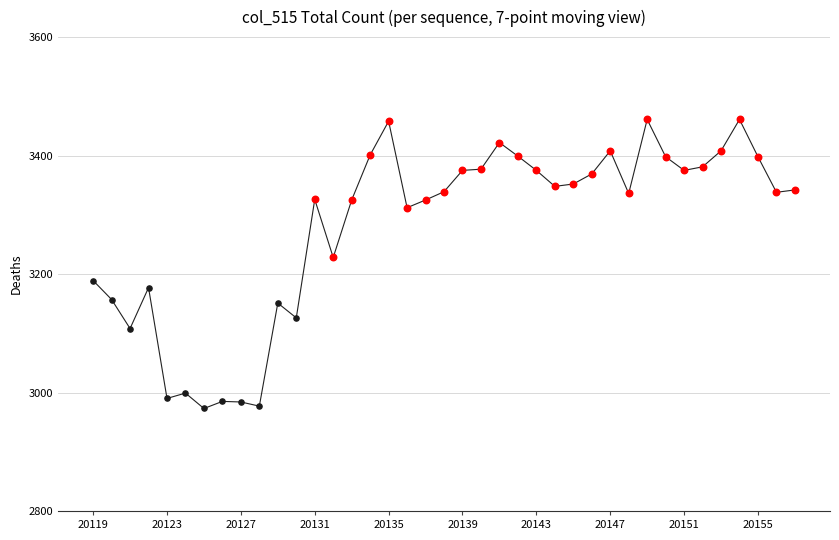

What is the minimum value shown in the chart?

2973